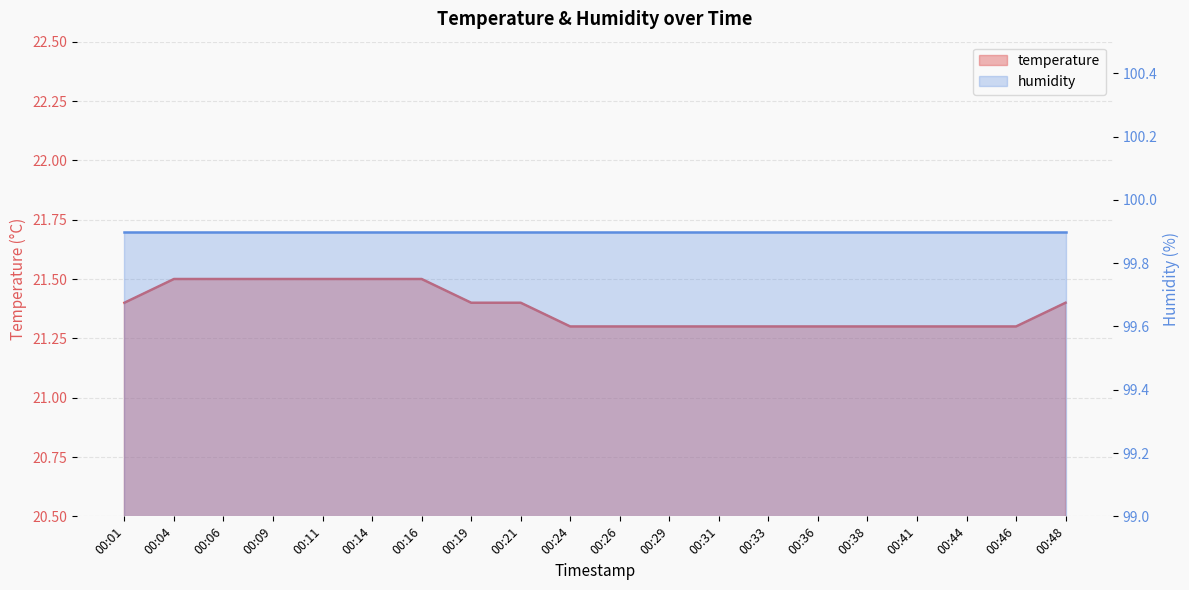

What is the minimum value shown in the chart?

21.3